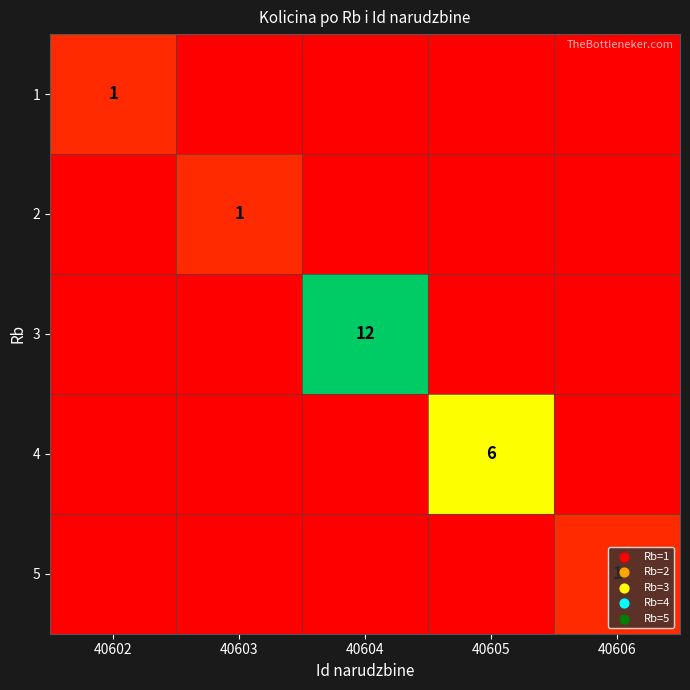

At which category does the chart reach its minimum across all series?

40603